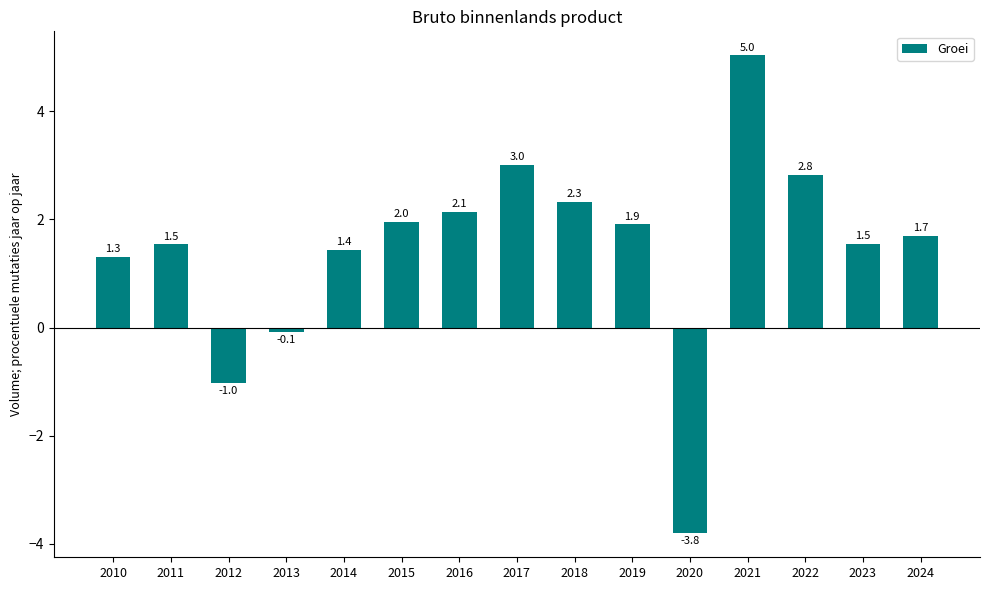

True or false: the data shows -1.0 at 2012.

True